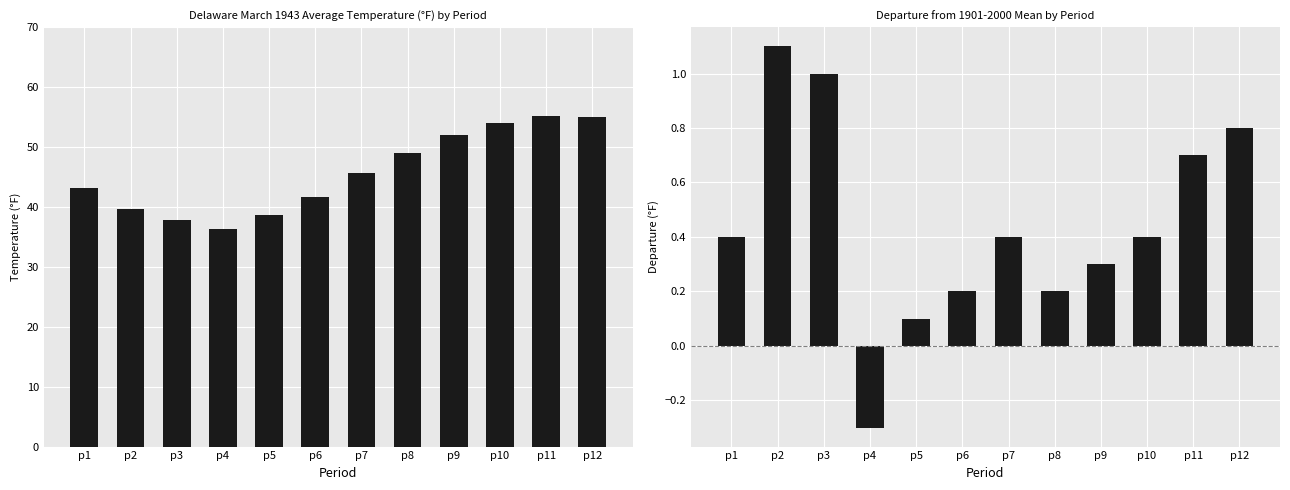

Which category has the lowest value in the Value series?

p4